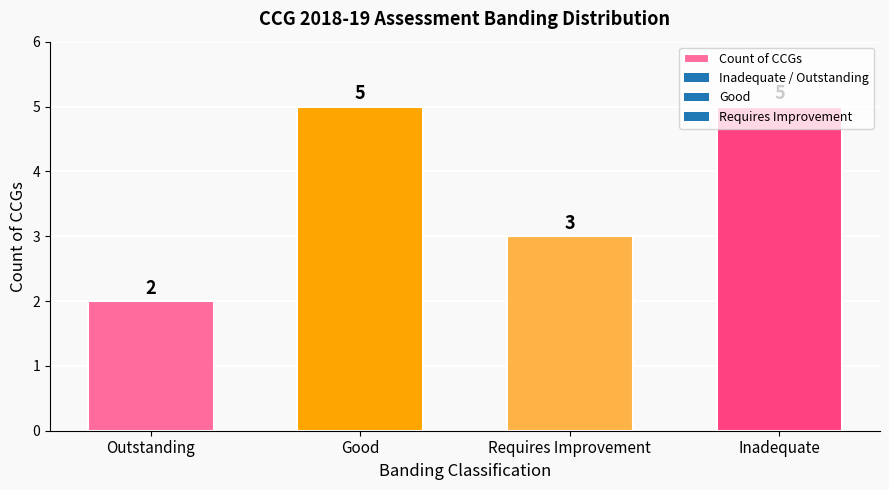

What is the sum of all values?

15